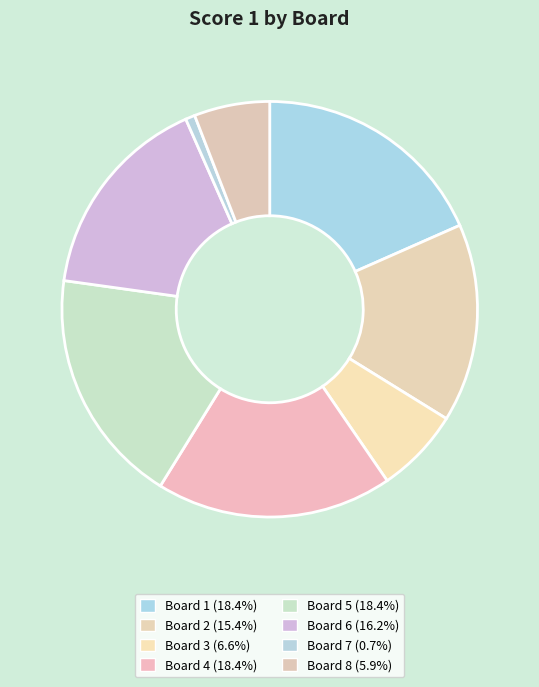

What is the smallest slice in the pie chart?

7